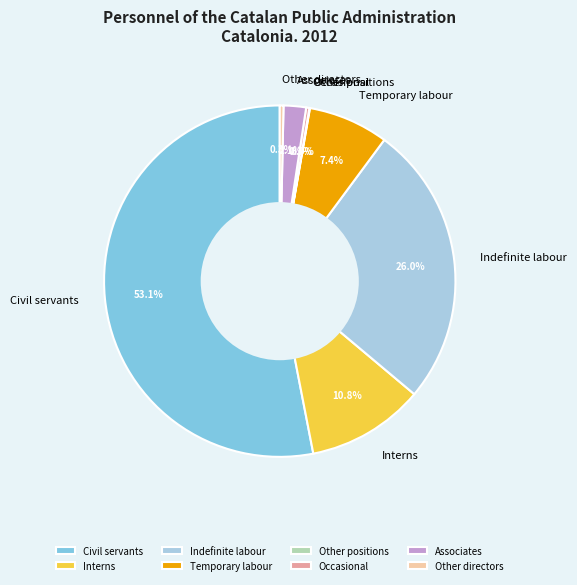

How much of the chart is everything except Occasional?

99.7%